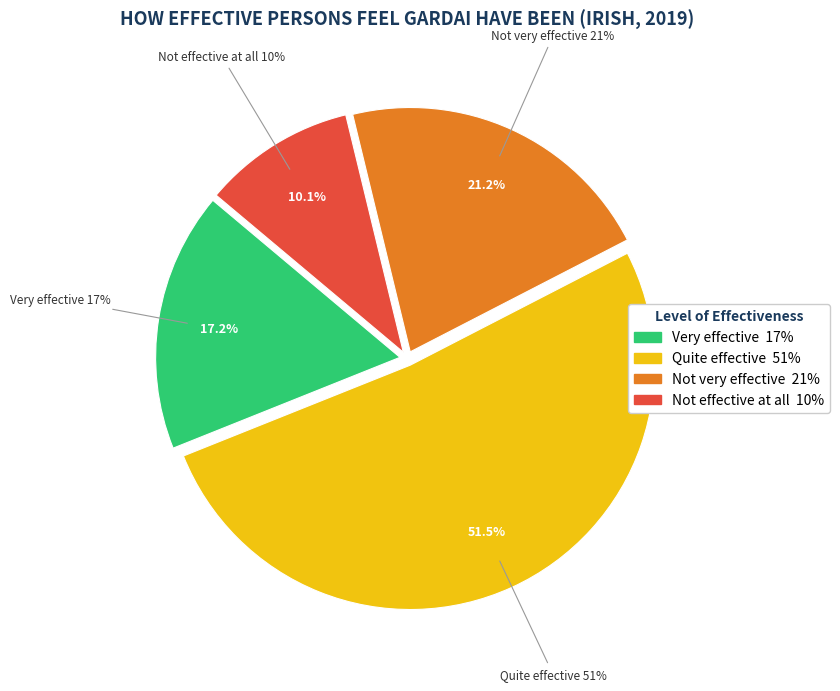

Which category has the biggest portion of the pie?

Quite effective